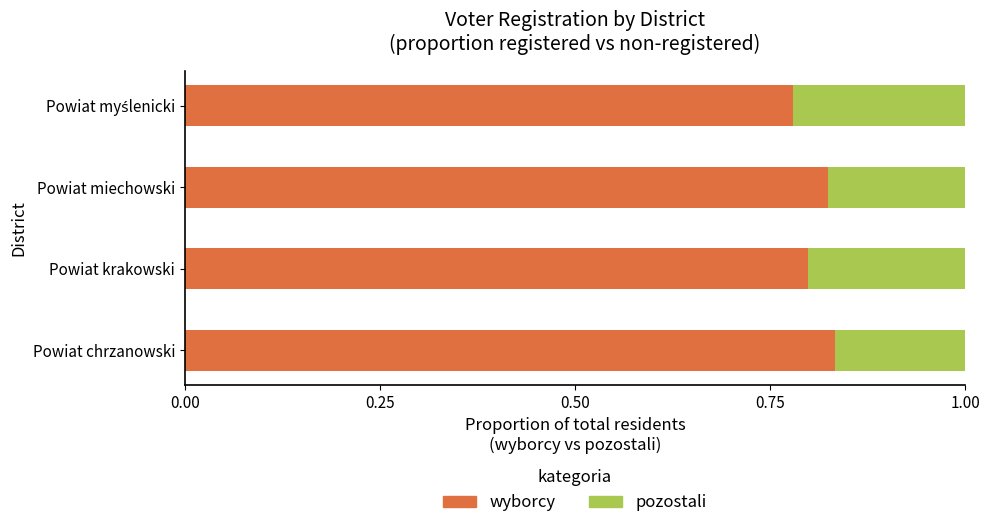

What is the total value across all series at Powiat chrzanowski?

1.0